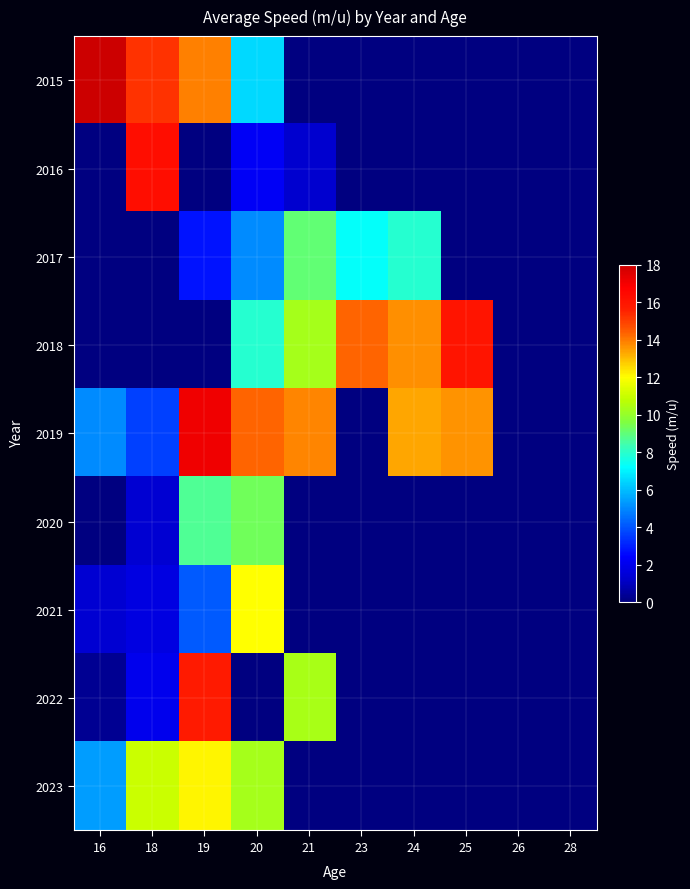

Rank the series at 26 from highest to lowest value.

2015, 2016, 2017, 2018, 2019, 2020, 2021, 2022, 2023